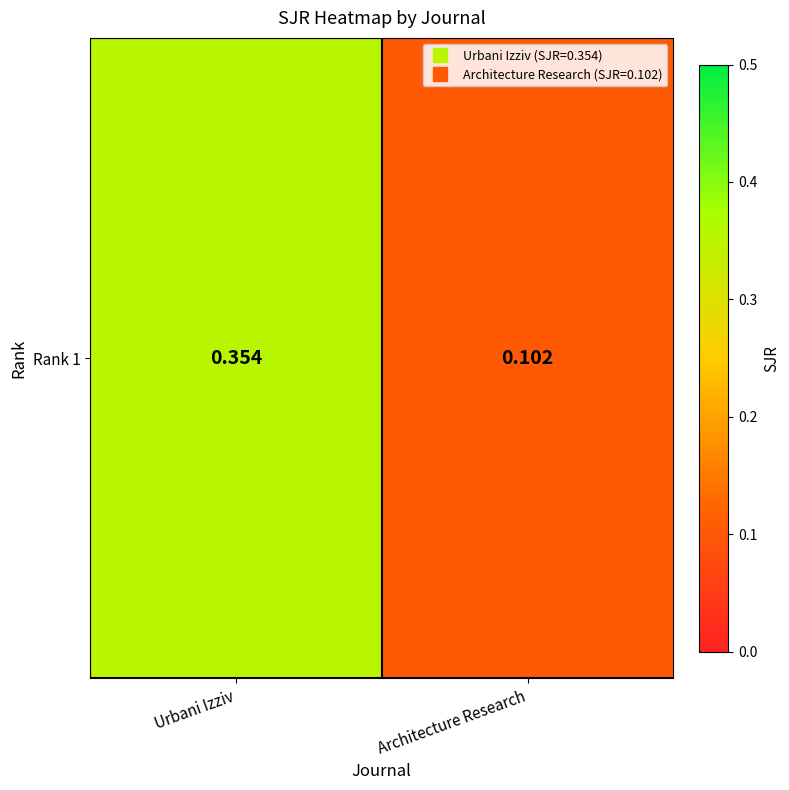

Which category has the lowest value across all series?

Architecture Research